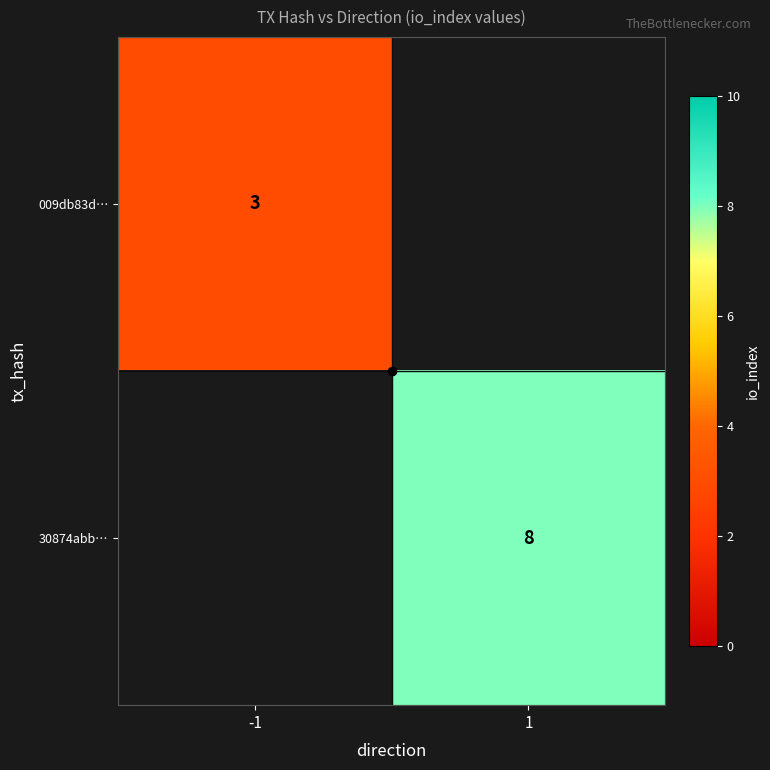

True or false: 009db83d… has a value of 2 at -1.

False